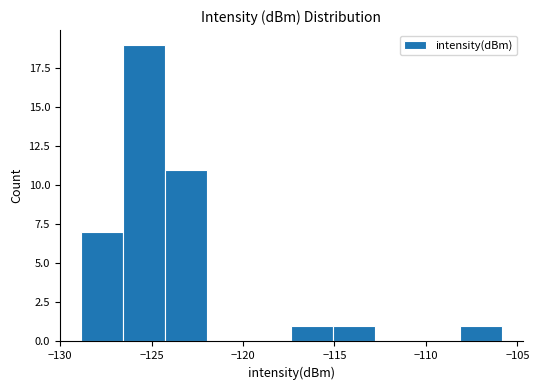

How tall is the bar that spans -124.5 to -122.0 on the x-axis? Neither the bar edges nor the heights are printed on the chart, so give them approximately, as read against the axes.

11